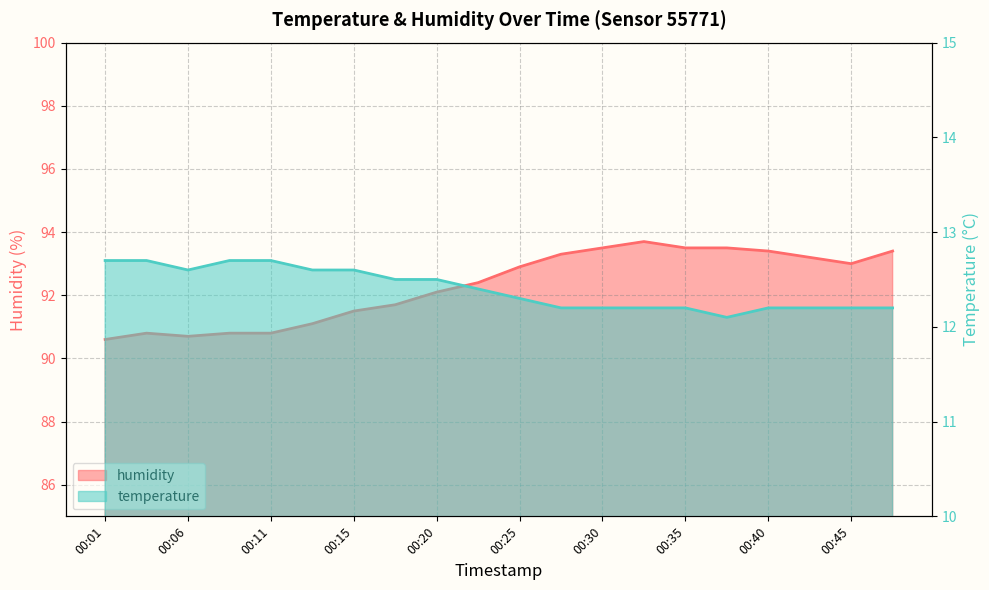

Rank the series at 00:43 from lowest to highest value.

temperature, humidity